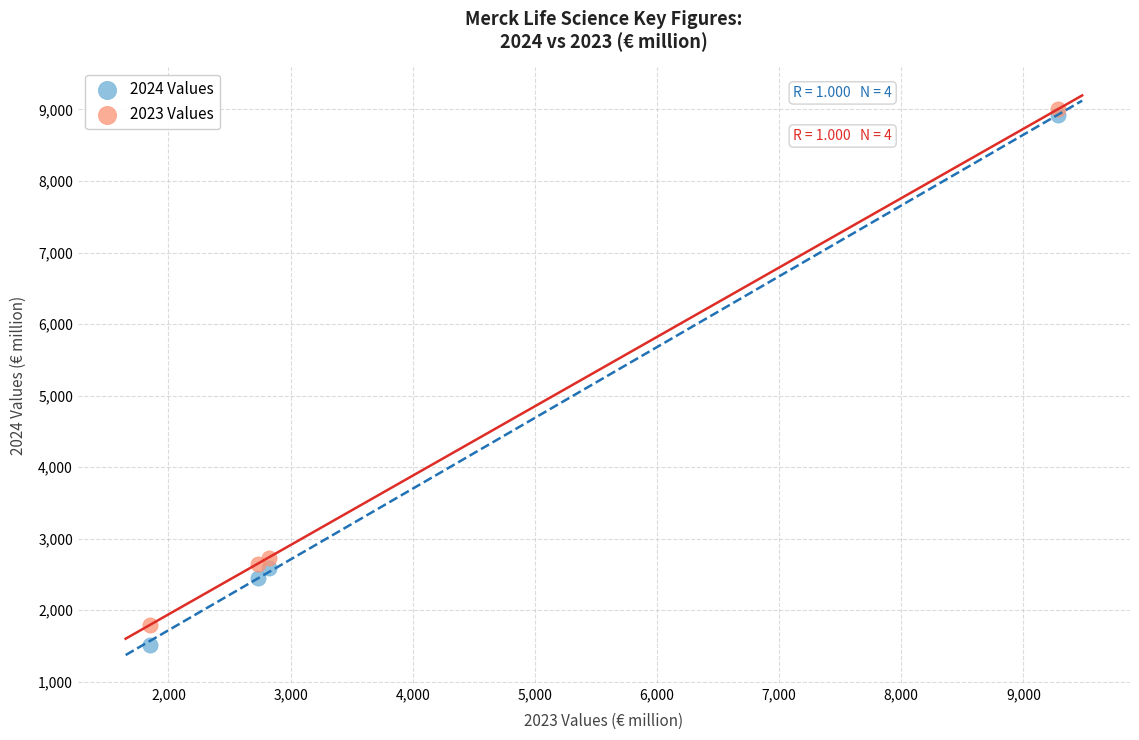

What is the X range (max minus min) for the scatter plot?

7431.0